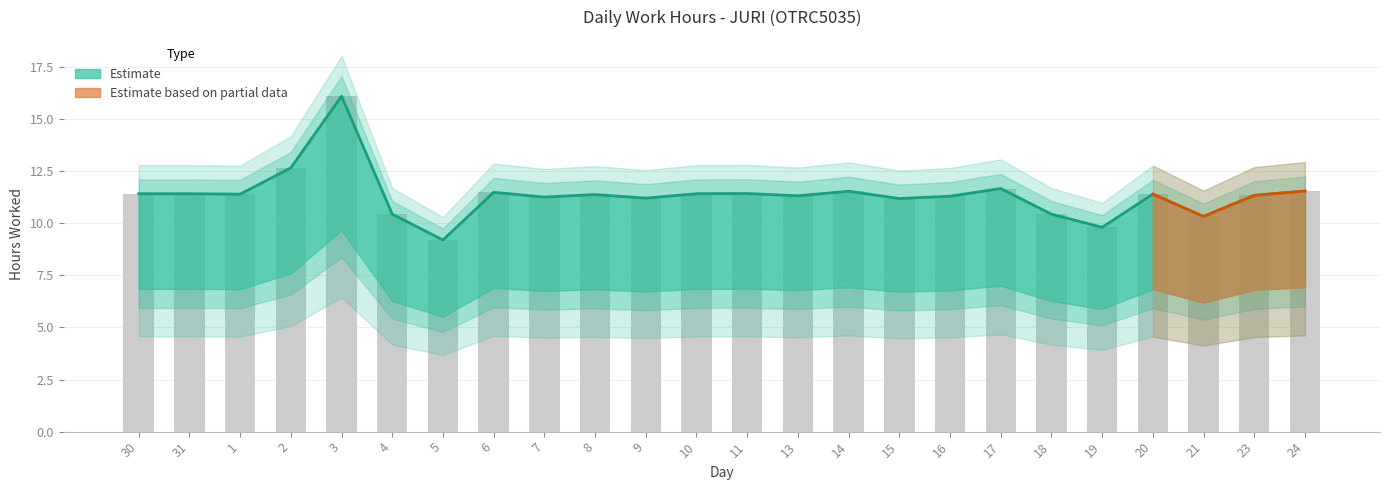

The value at 17 is 11.7. True or false?

True